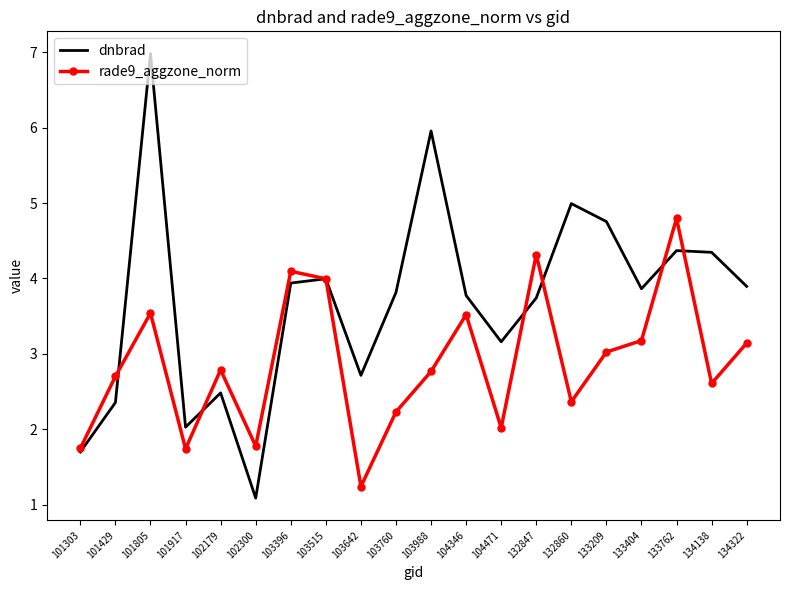

What is the difference between the second highest and second lowest values in the rade9_aggzone_norm series?

2.6